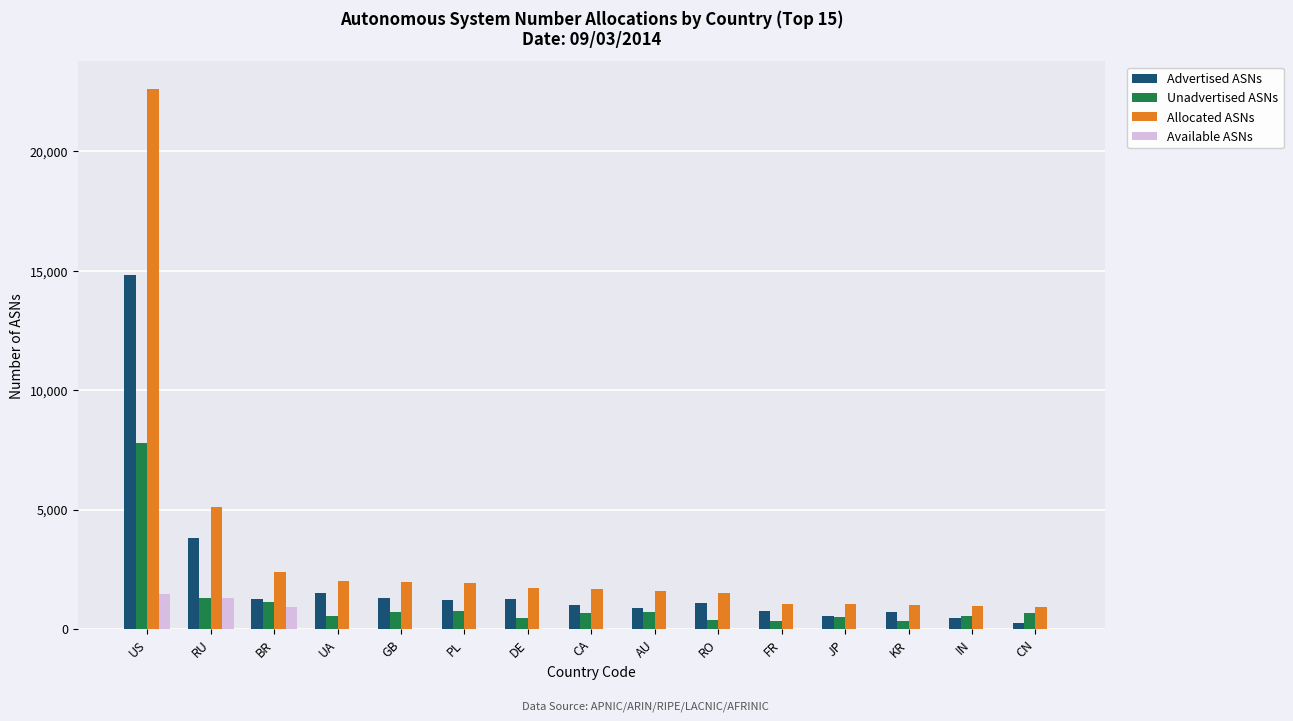

How many groups of bars are there?

15